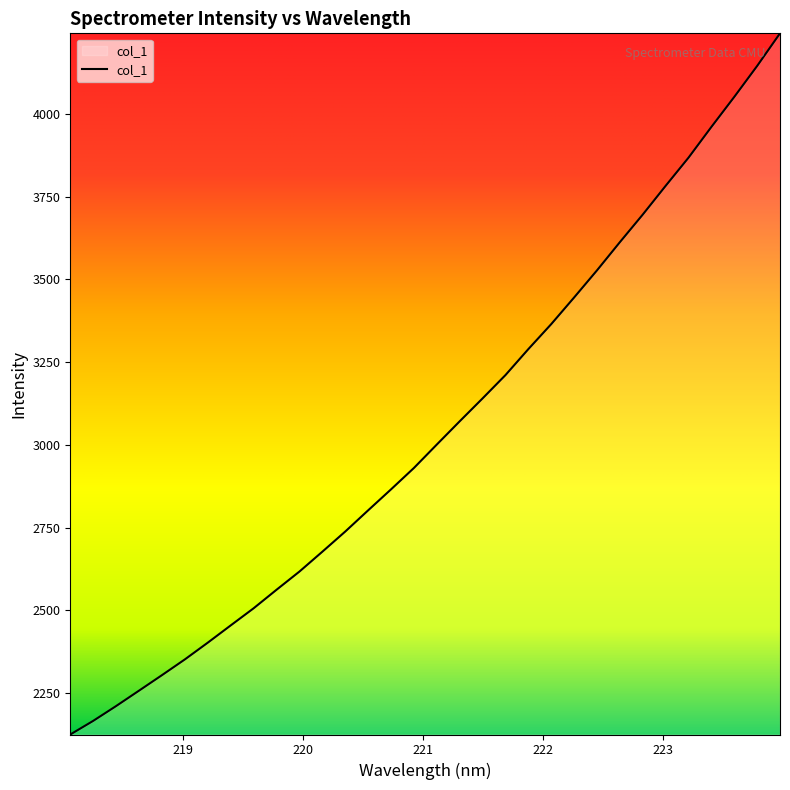

What is the greatest value displayed?

4243.9